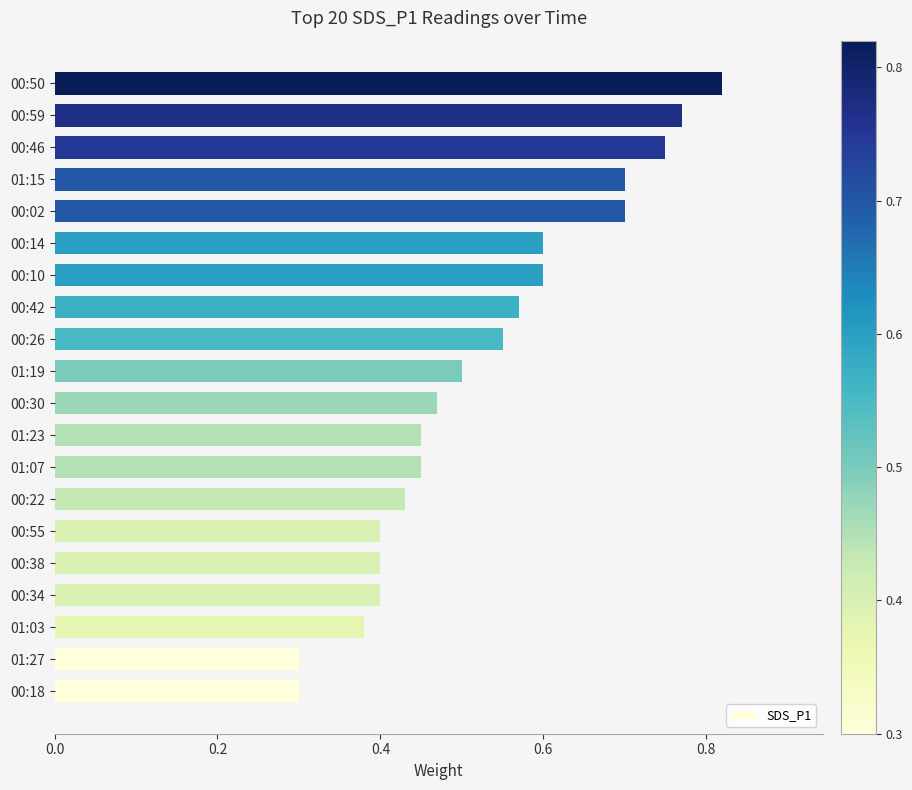

Count the values in the range 0 to 1.

20